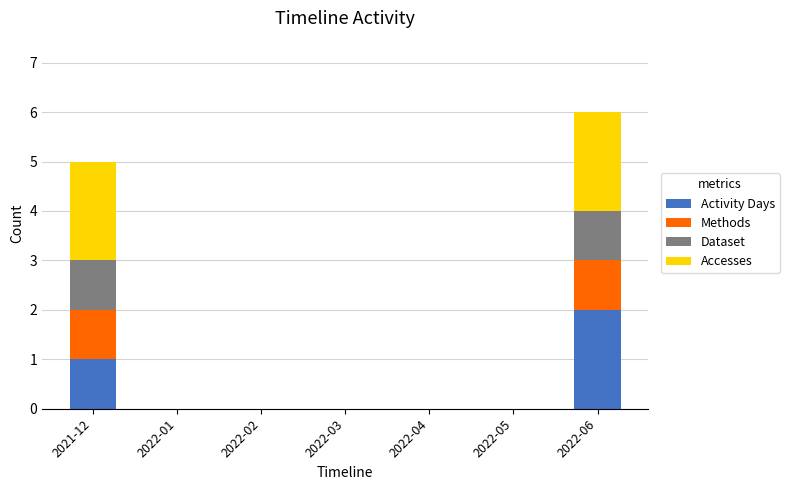

What is the total value across all series at 2022-06?

6